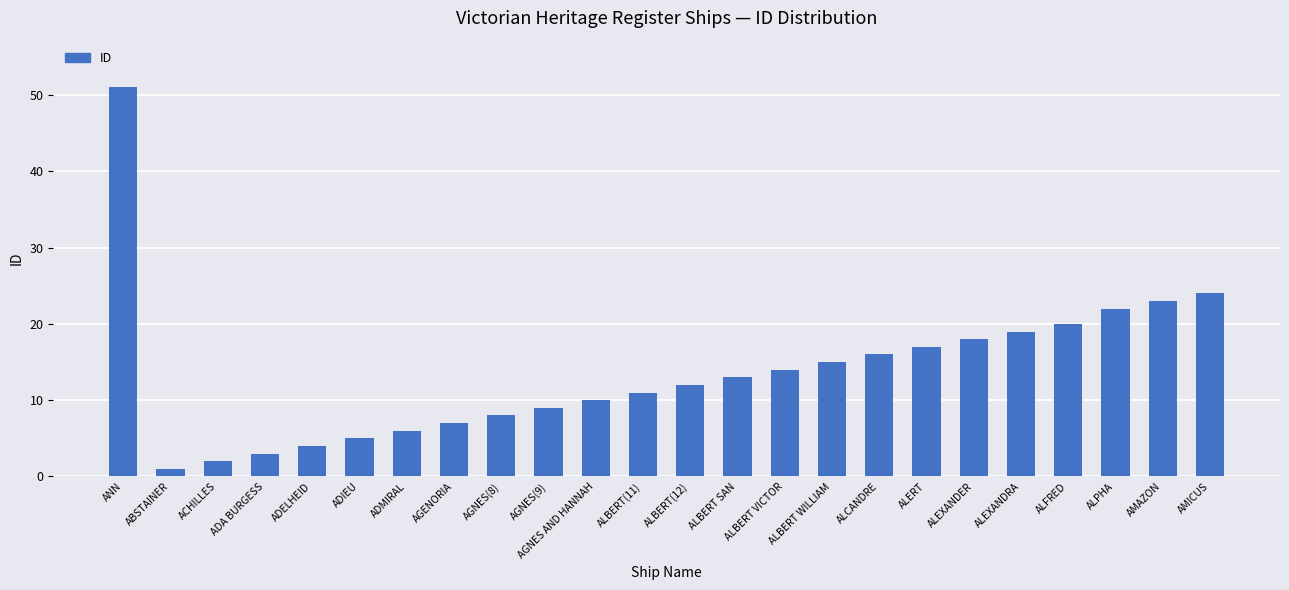

How many series are shown in this chart?

1